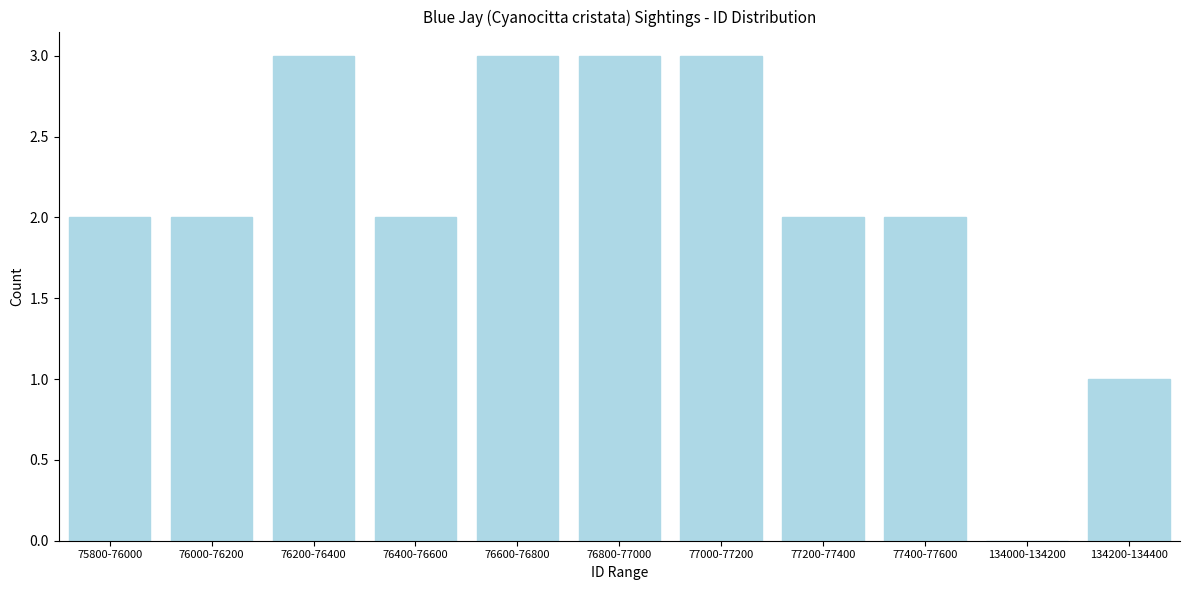

Reading right to left, list all the values displayed in this chart.

134200-134400=1	134000-134200=0	77400-77600=2	77200-77400=2	77000-77200=3	76800-77000=3	76600-76800=3	76400-76600=2	76200-76400=3	76000-76200=2	75800-76000=2